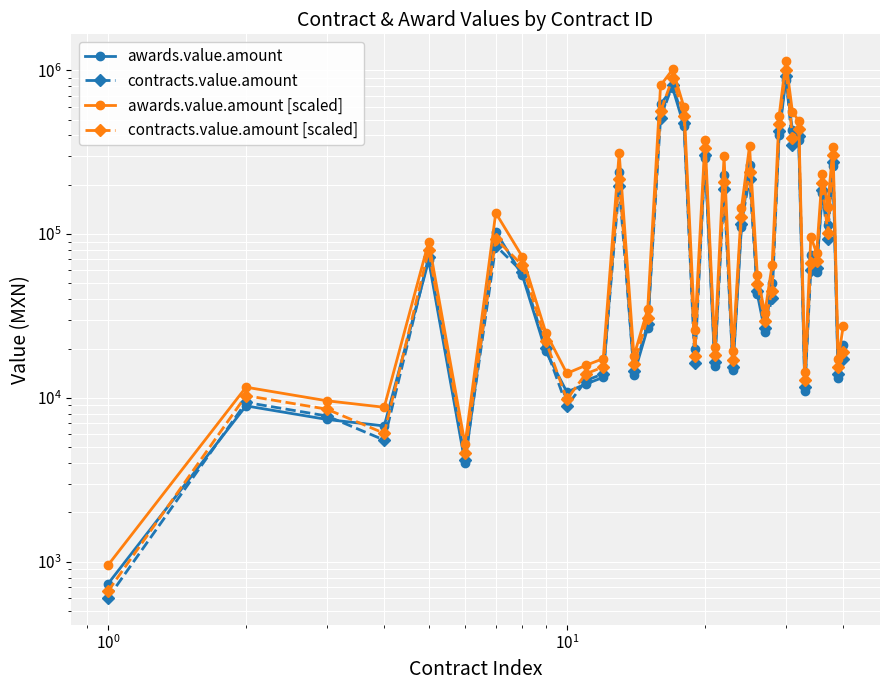

How many data points in awards.value.amount [scaled] are above 72689?

20